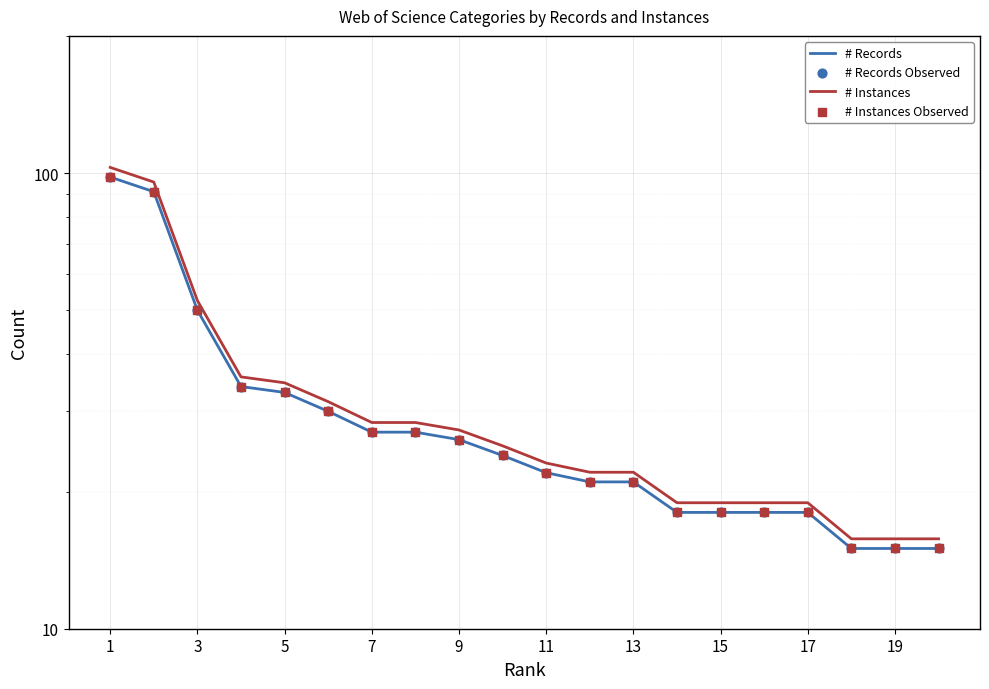

Which series has the widest spread of Y values?

# Instances